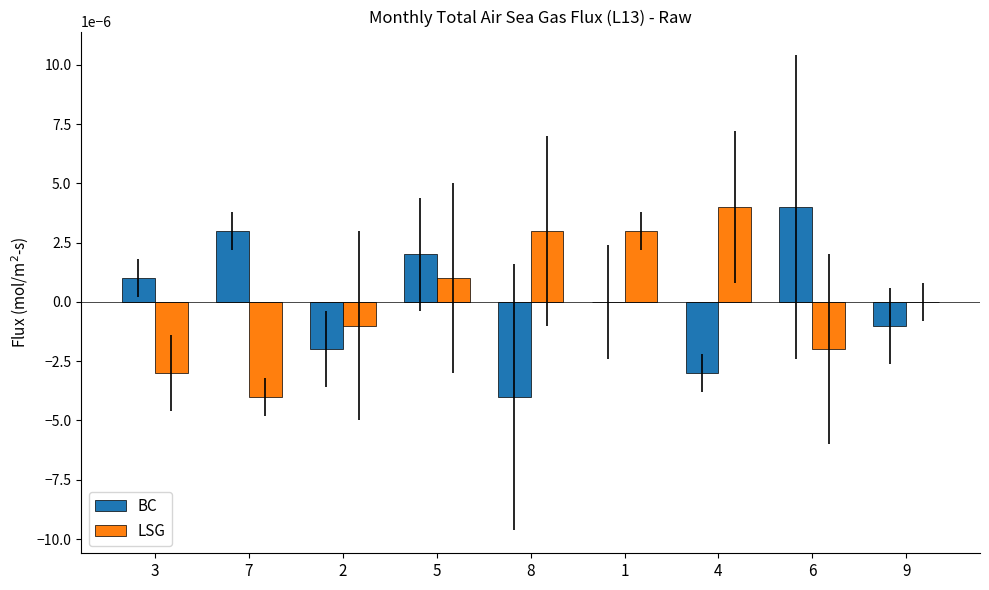

What are all the series names shown in the legend?

BC, LSG